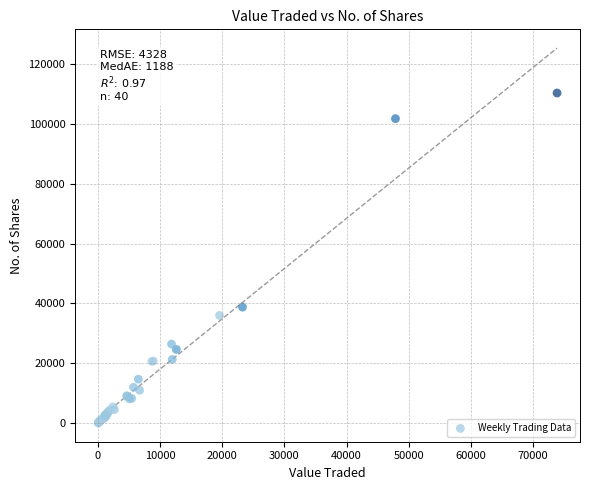

What Y value in the scatter plot is closest to 55163?

38738